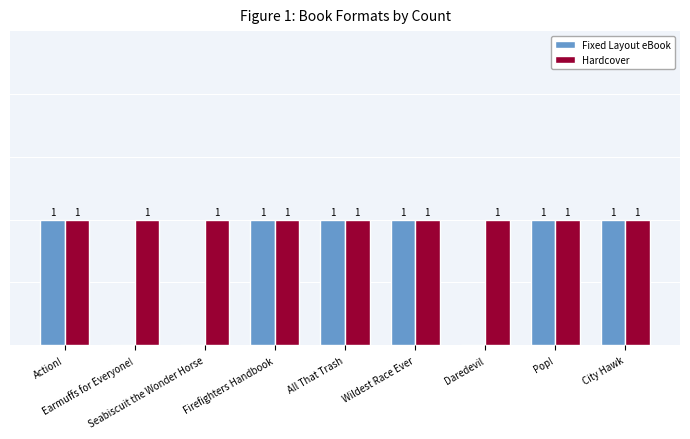

Which series has the largest total across all categories?

Hardcover